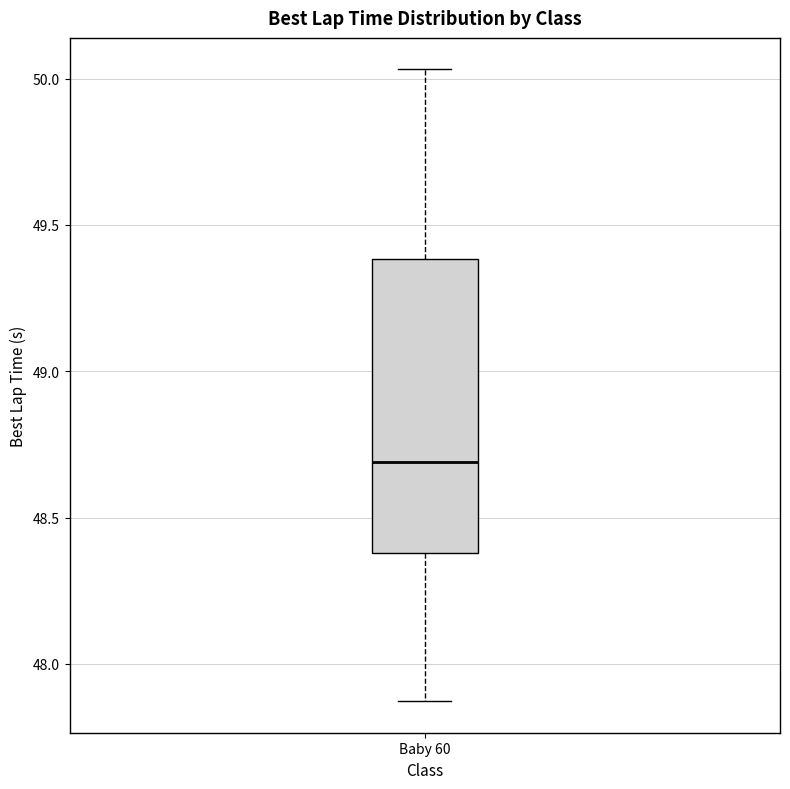

Read this box plot against the y-axis: the position of the median line, the range covered by the box, and the ends of both whiskers. The values are not printed on the chart, so give them approximately, as read against the axis.

median 48.70, box 48.40 to 49.40, whiskers 47.85 to 50.05